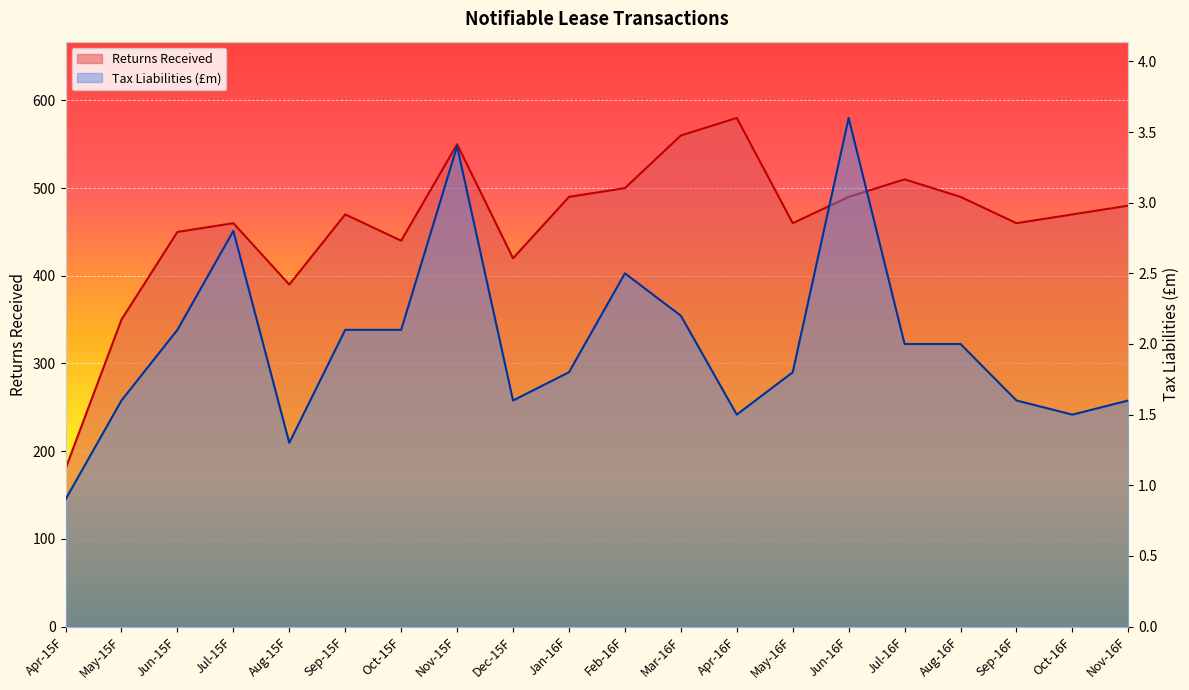

Which label corresponds to the smallest value in the chart?

Apr-15F